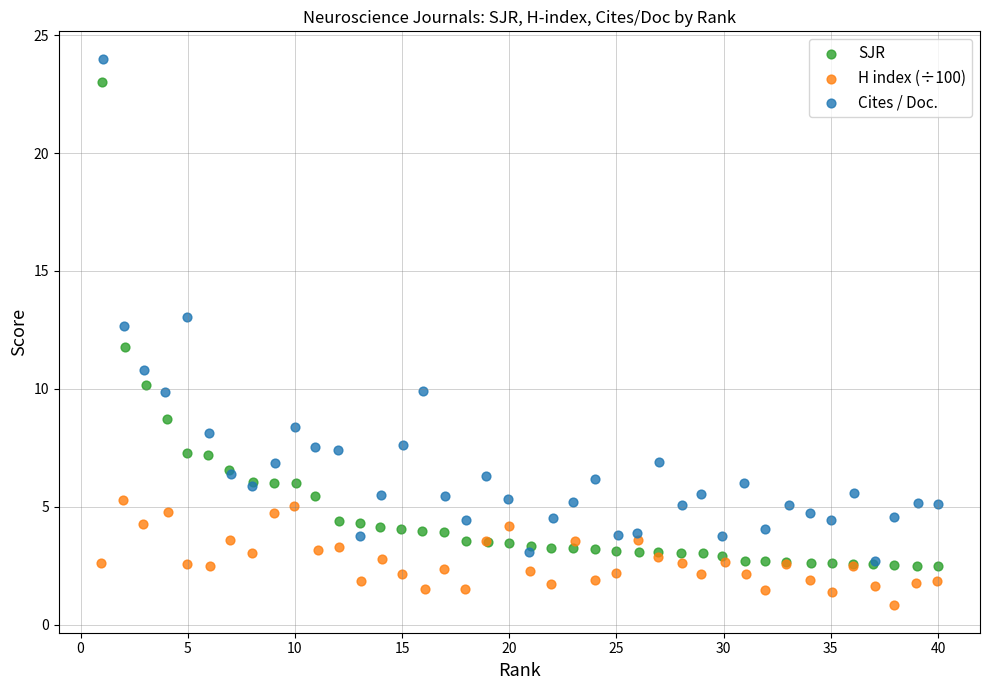

Which series reaches the minimum Y coordinate?

H index (÷100)